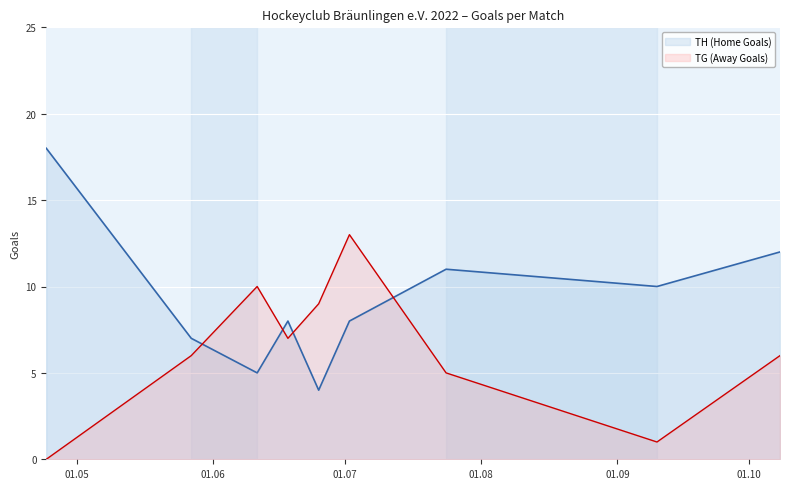

At which category does TH (Home Goals) reach its first local valley?

2022-06-11